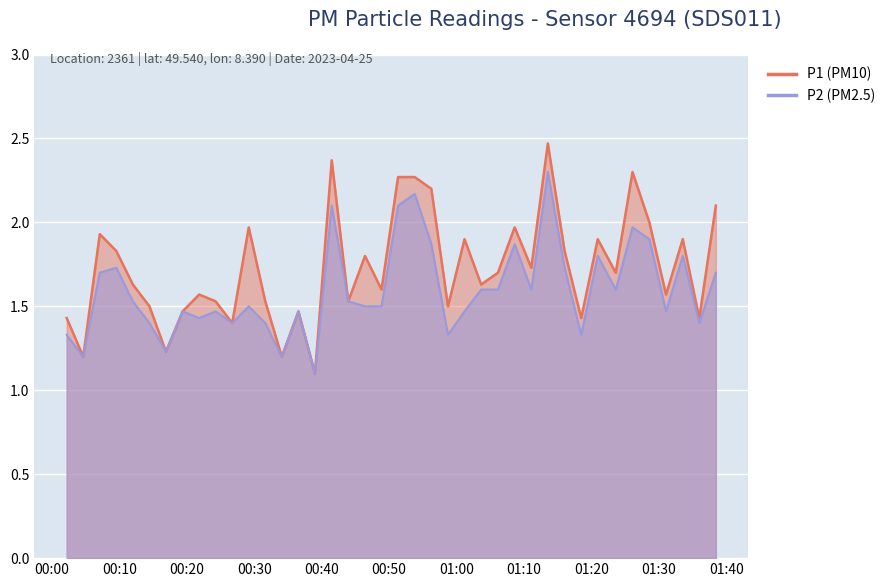

What are all the series names shown in the legend?

P1, P2